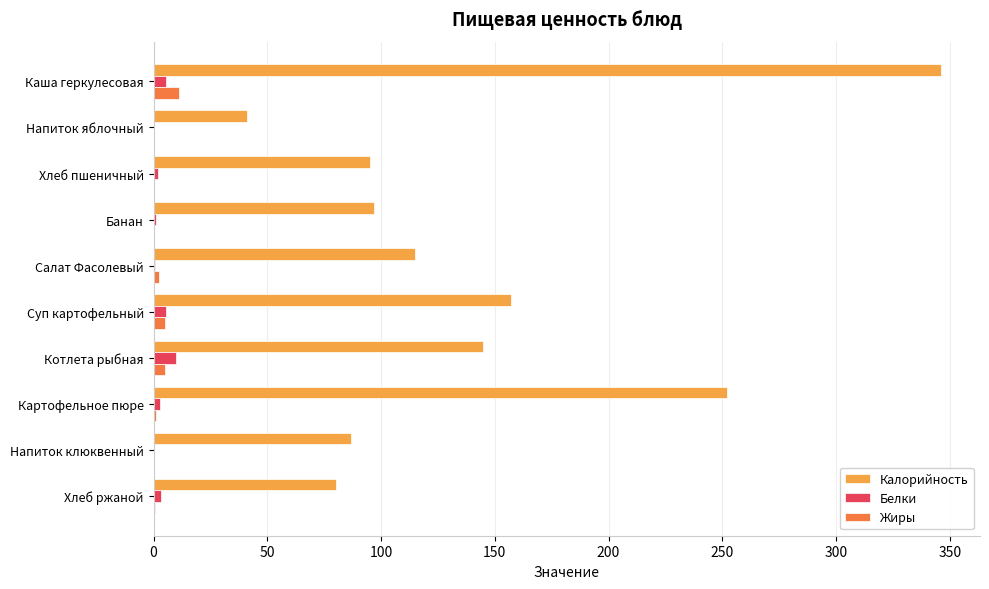

Which label corresponds to the largest value in the chart?

Каша геркулесовая